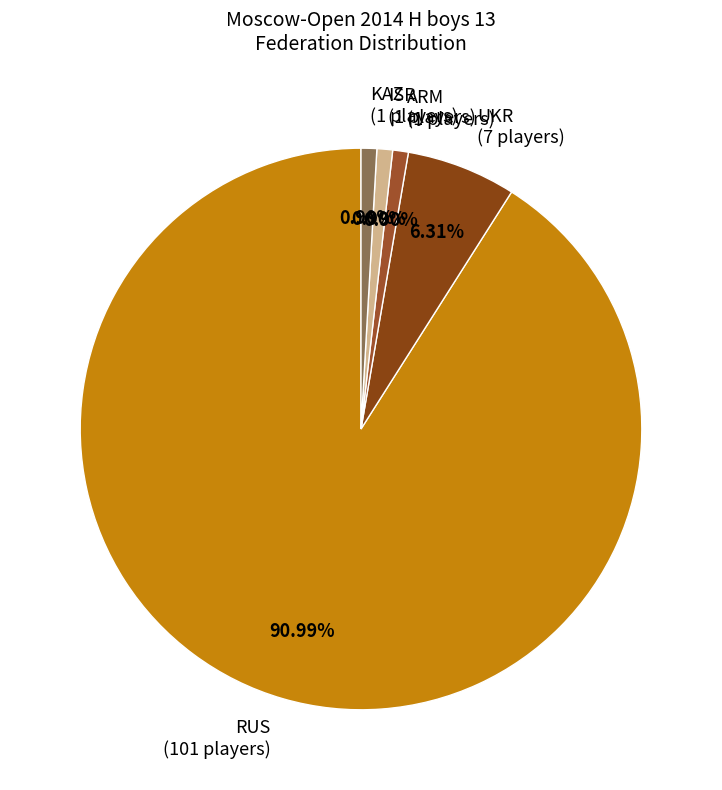

Which category has the biggest portion of the pie?

RUS